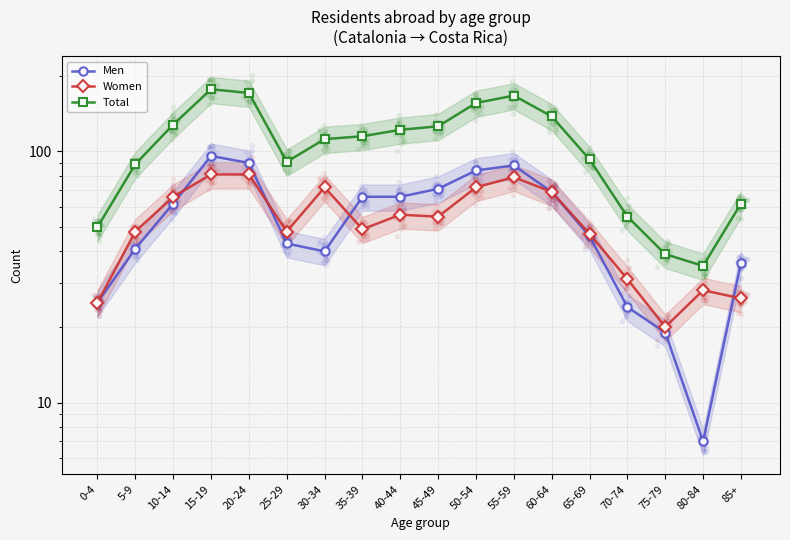

Is the value of Women at 85+ greater than the value of Men at 20-24?

No